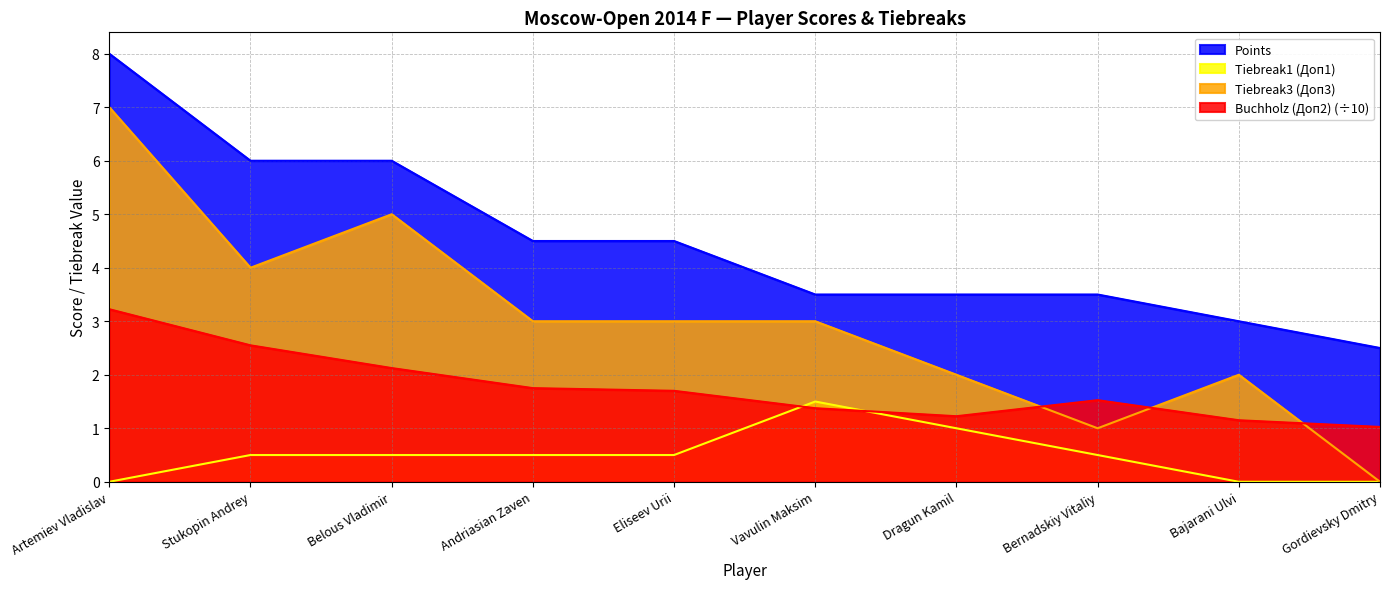

List the series in order of their overall mean, lowest first.

Tiebreak1 (Доп1), Buchholz (Доп2) (÷10), Tiebreak3 (Доп3), Points